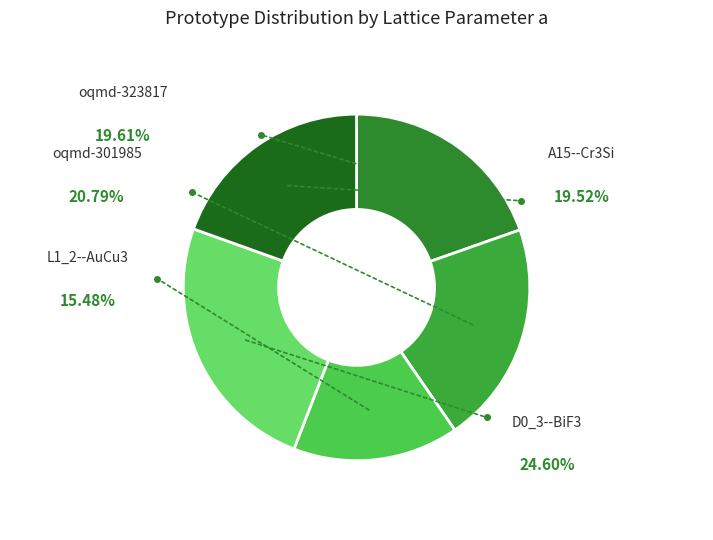

What portion of the pie excludes oqmd-323817?

80.4%